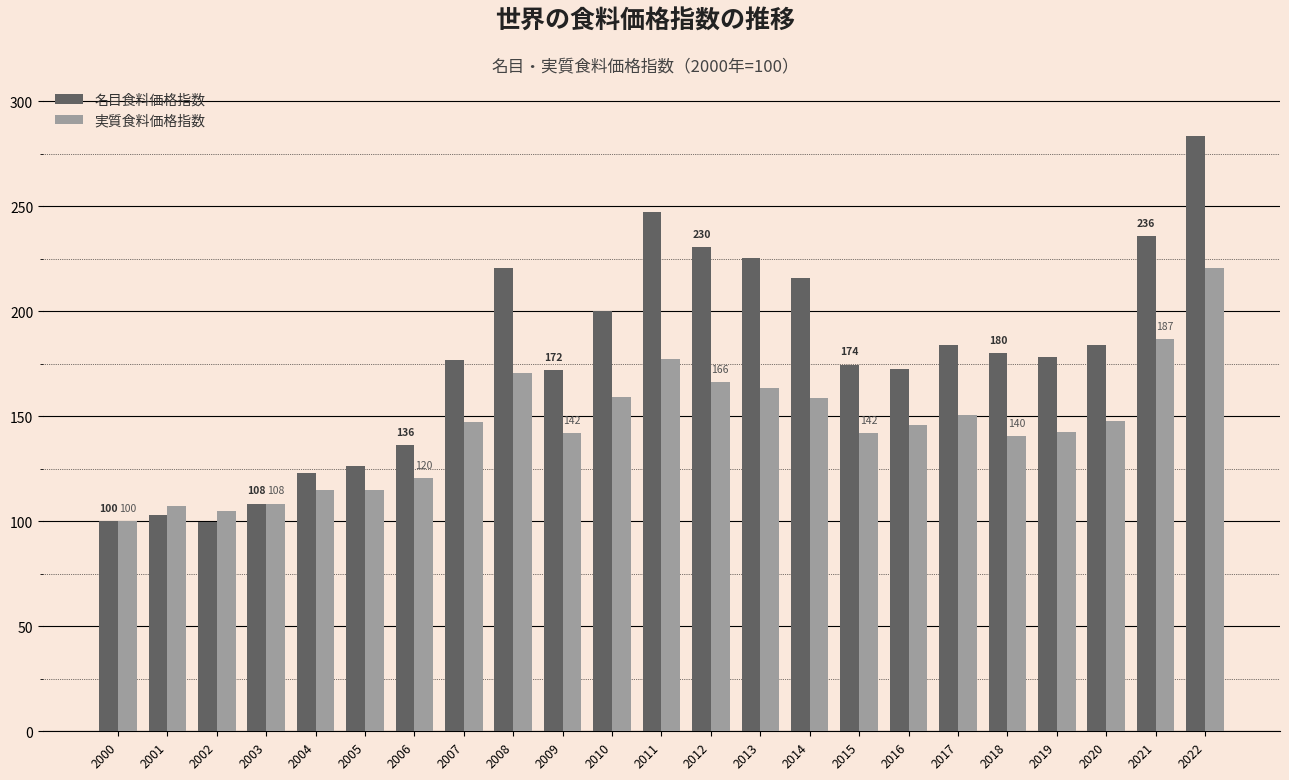

The 実質食料価格指数 series shows 108.3 at 2003. True or false?

True